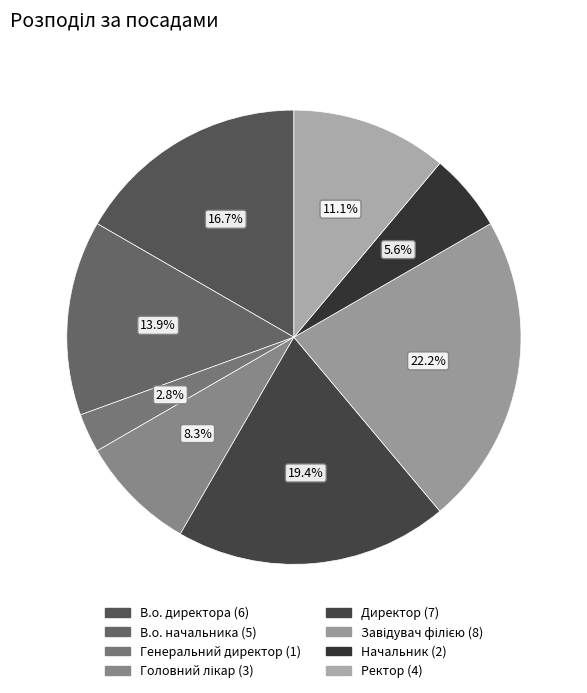

To the nearest percent, what percentage of the pie is Генеральний директор?

3%